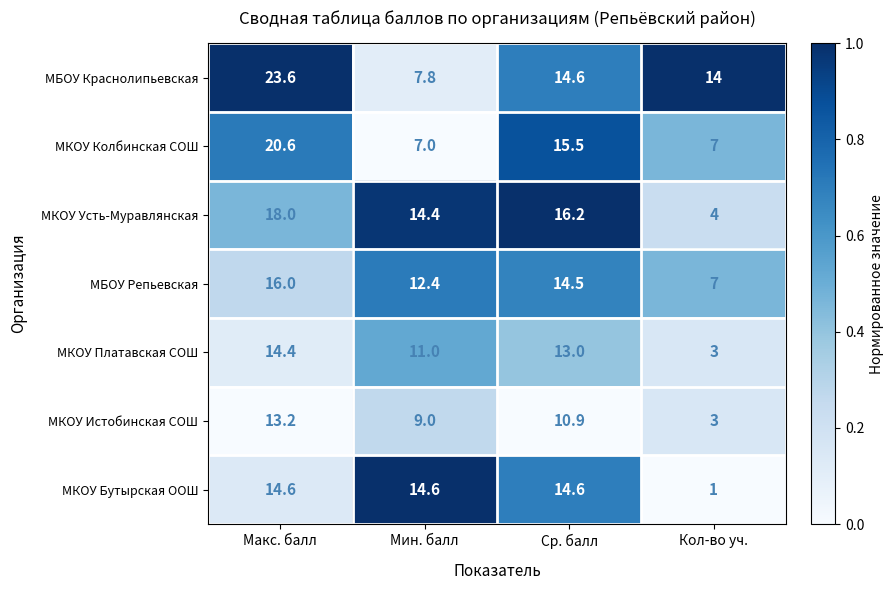

Reading left to right, list all the values displayed in this chart.

МБОУ Краснолипьевская: Макс. балл=23.6	Мин. балл=7.8	Ср. балл=14.6	Кол-во уч.=14.0
МКОУ Колбинская СОШ: Макс. балл=20.6	Мин. балл=7.0	Ср. балл=15.5	Кол-во уч.=7.0
МКОУ Усть-Муравлянская: Макс. балл=18.0	Мин. балл=14.4	Ср. балл=16.2	Кол-во уч.=4.0
МБОУ Репьевская: Макс. балл=16.0	Мин. балл=12.4	Ср. балл=14.5	Кол-во уч.=7.0
МКОУ Платавская СОШ: Макс. балл=14.4	Мин. балл=11.0	Ср. балл=13.0	Кол-во уч.=3.0
МКОУ Истобинская СОШ: Макс. балл=13.2	Мин. балл=9.0	Ср. балл=10.9	Кол-во уч.=3.0
МКОУ Бутырская ООШ: Макс. балл=14.6	Мин. балл=14.6	Ср. балл=14.6	Кол-во уч.=1.0